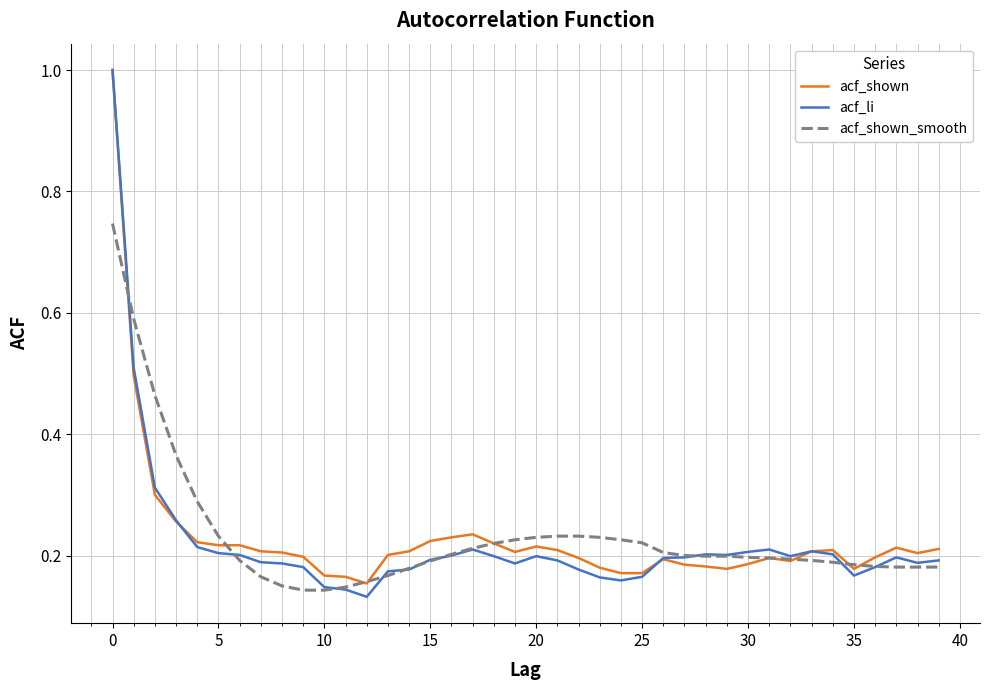

Which series has the largest range (max minus min)?

acf_li